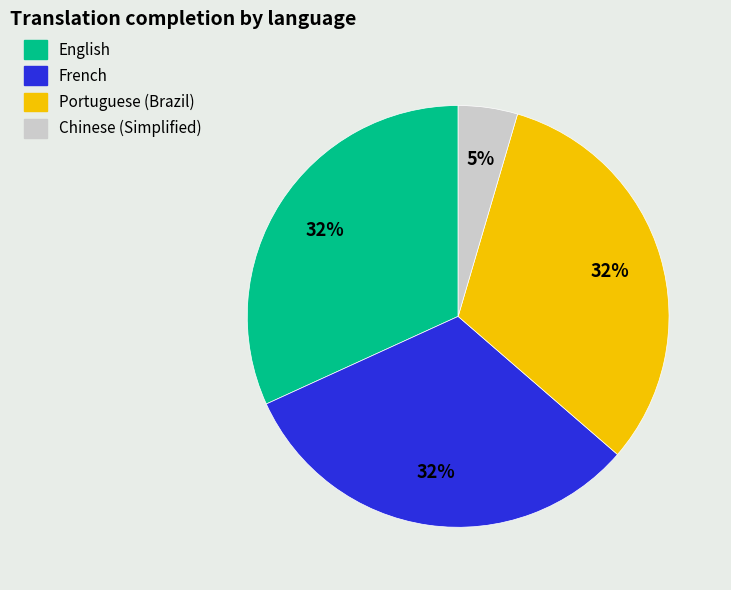

How many segments does this pie chart have?

4